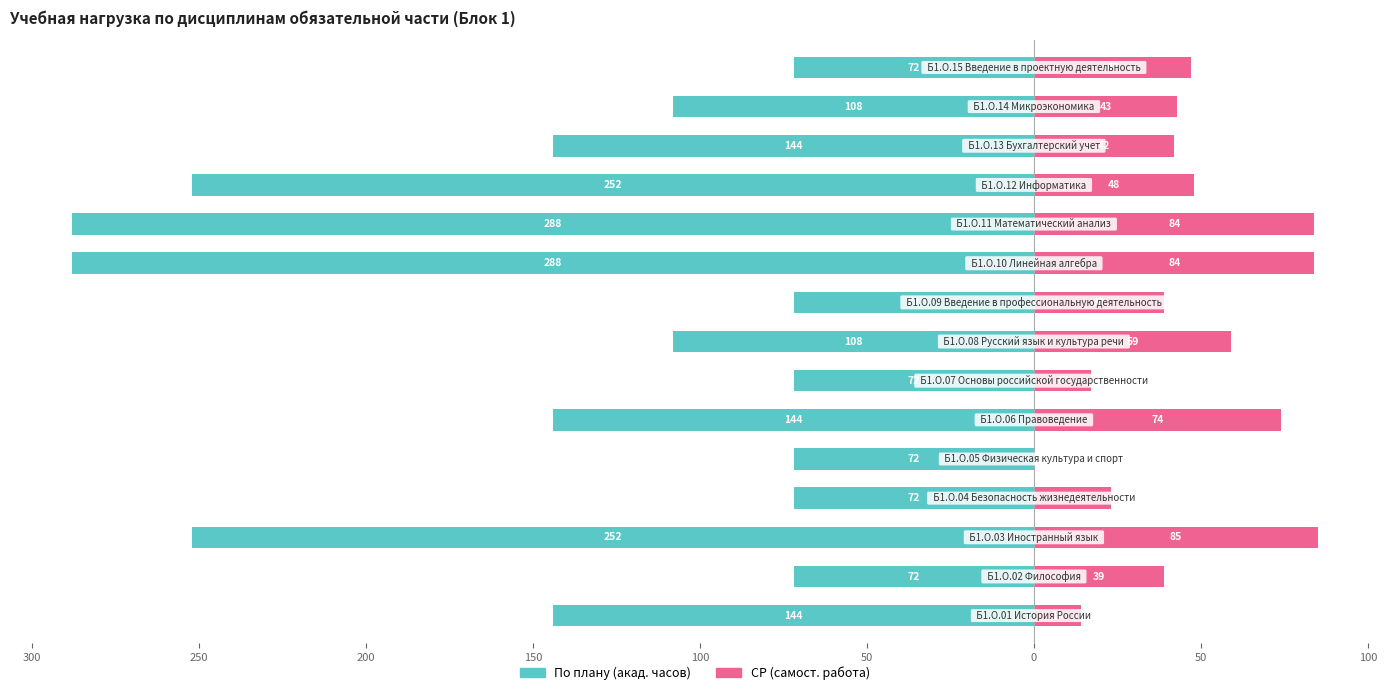

Reading left to right, transcribe all the data shown in this chart.

По плану (акад. часов): -144	-72	-252	-72	-72	-144	-72	-108	-72	-288	-288	-252	-144	-108	-72
СР (самост. работа): 14	39	85	23	0	74	17	59	39	84	84	48	42	43	47